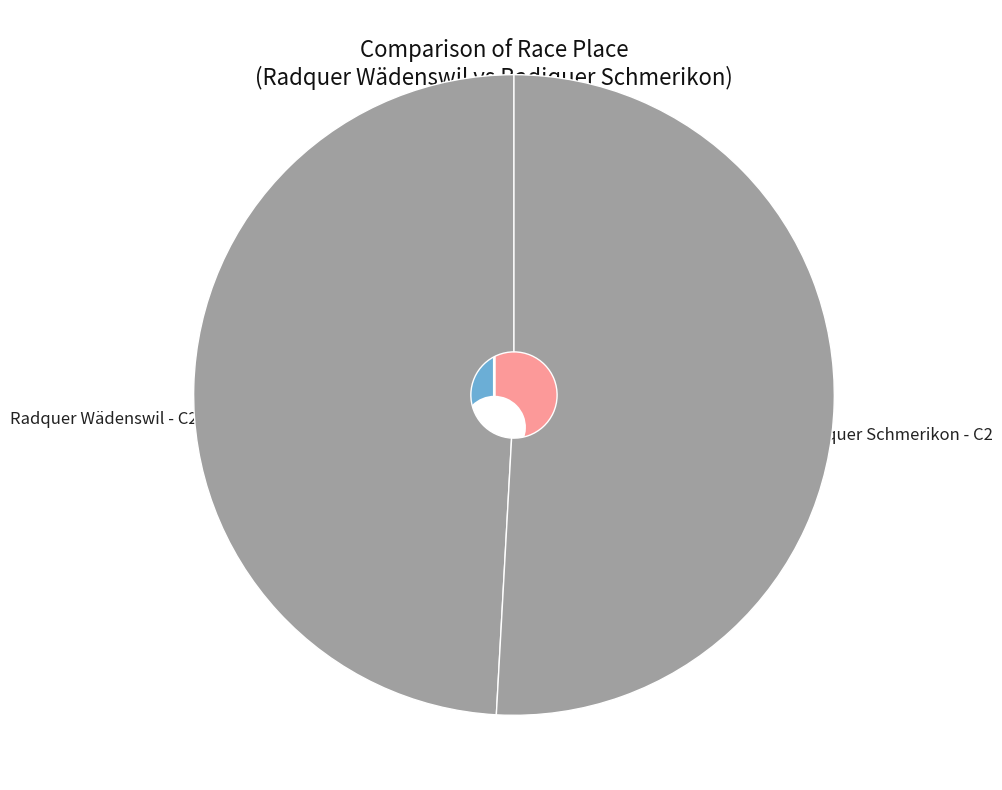

Which category has the smallest portion of the pie?

Radquer Wädenswil - C2